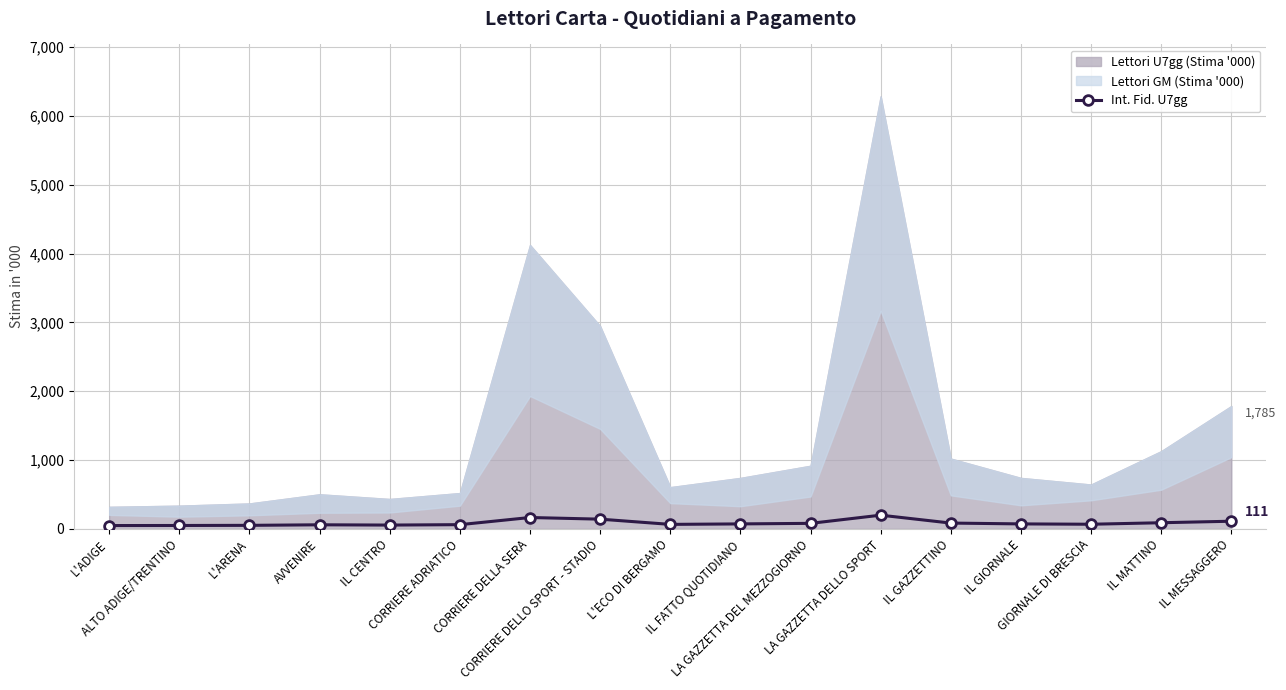

Reading left to right, what are all the values shown in this chart?

48	49	51	59	55	61	165	141	65	72	80	199	84	72	67	89	111